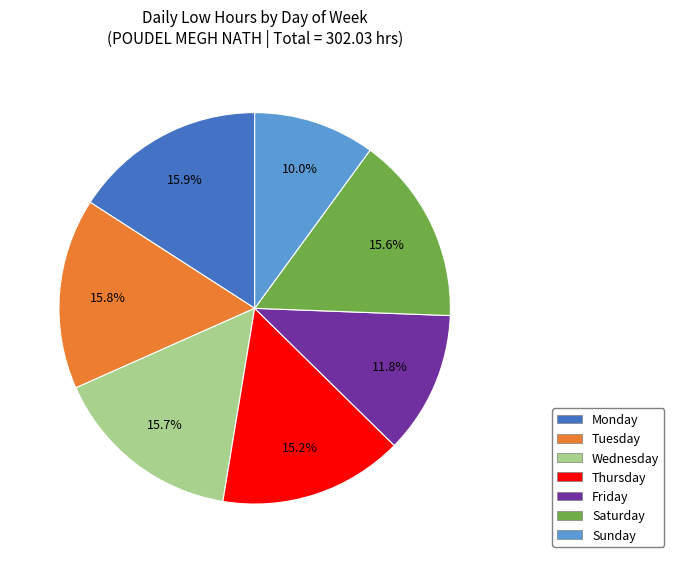

Is there any slice that represents more than half of the pie?

No